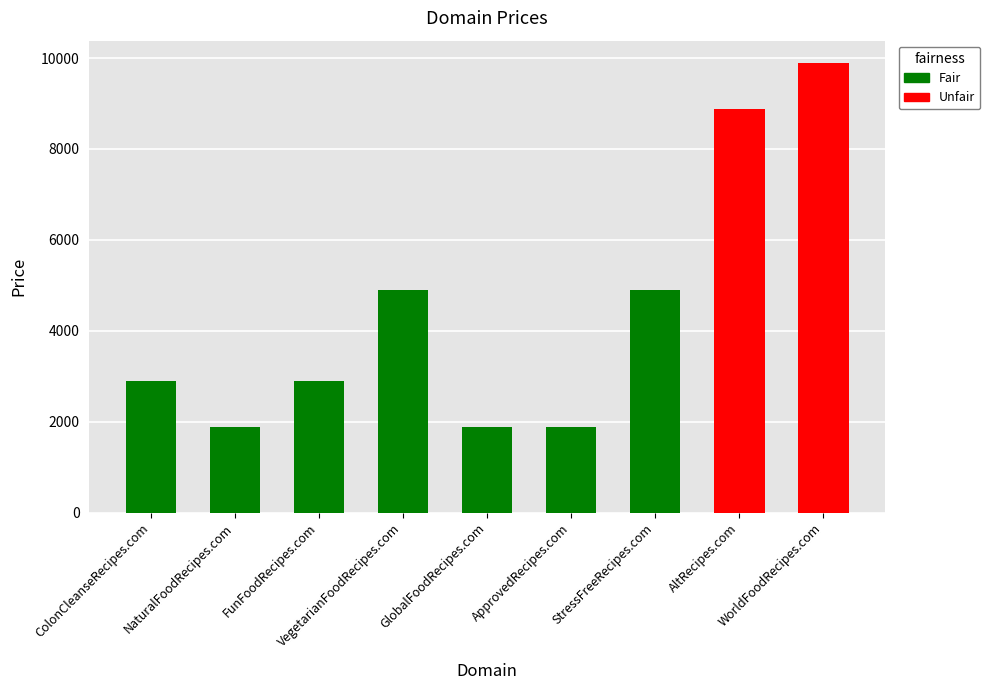

Count the values in the range 1888 to 4888.

7